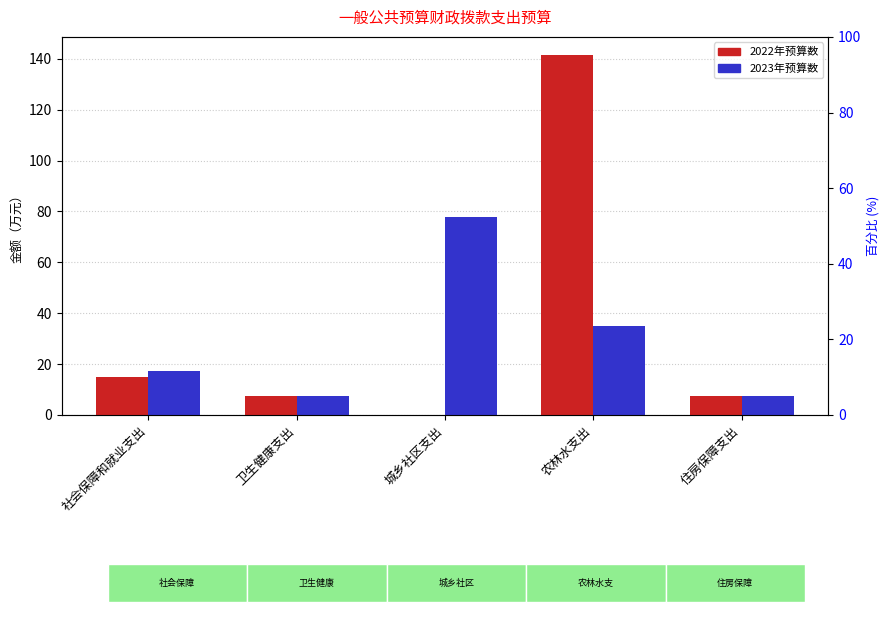

Which category has the highest value in the 2023年预算数 series?

城乡社区支出